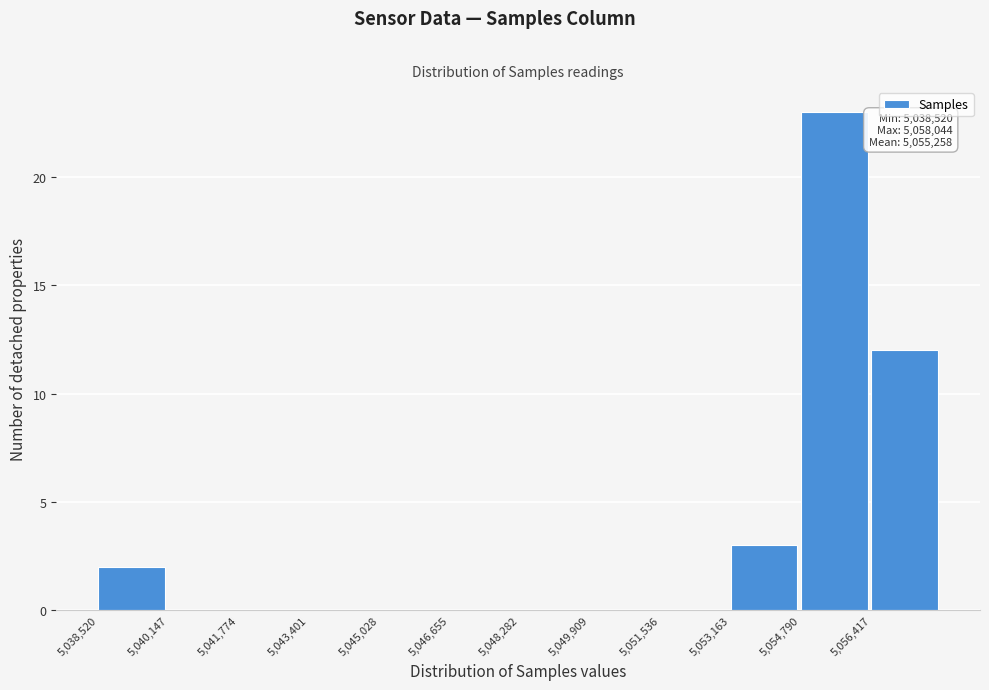

Which range on the x-axis has the tallest bar?

5054800 to 5056400